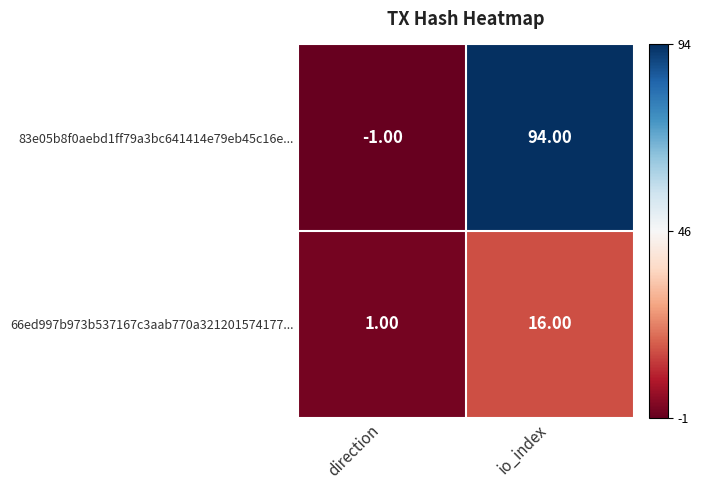

List the series in order of their overall mean, lowest first.

66ed997b973b537167c3aab770a321201574177..., 83e05b8f0aebd1ff79a3bc641414e79eb45c16e...